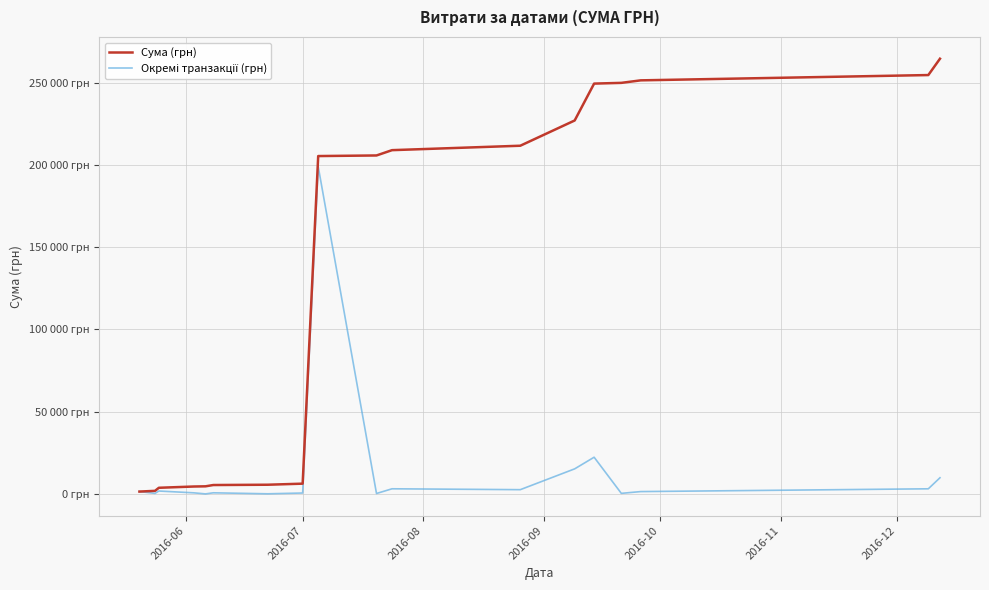

Does the chart display data point markers on the line(s)?

No